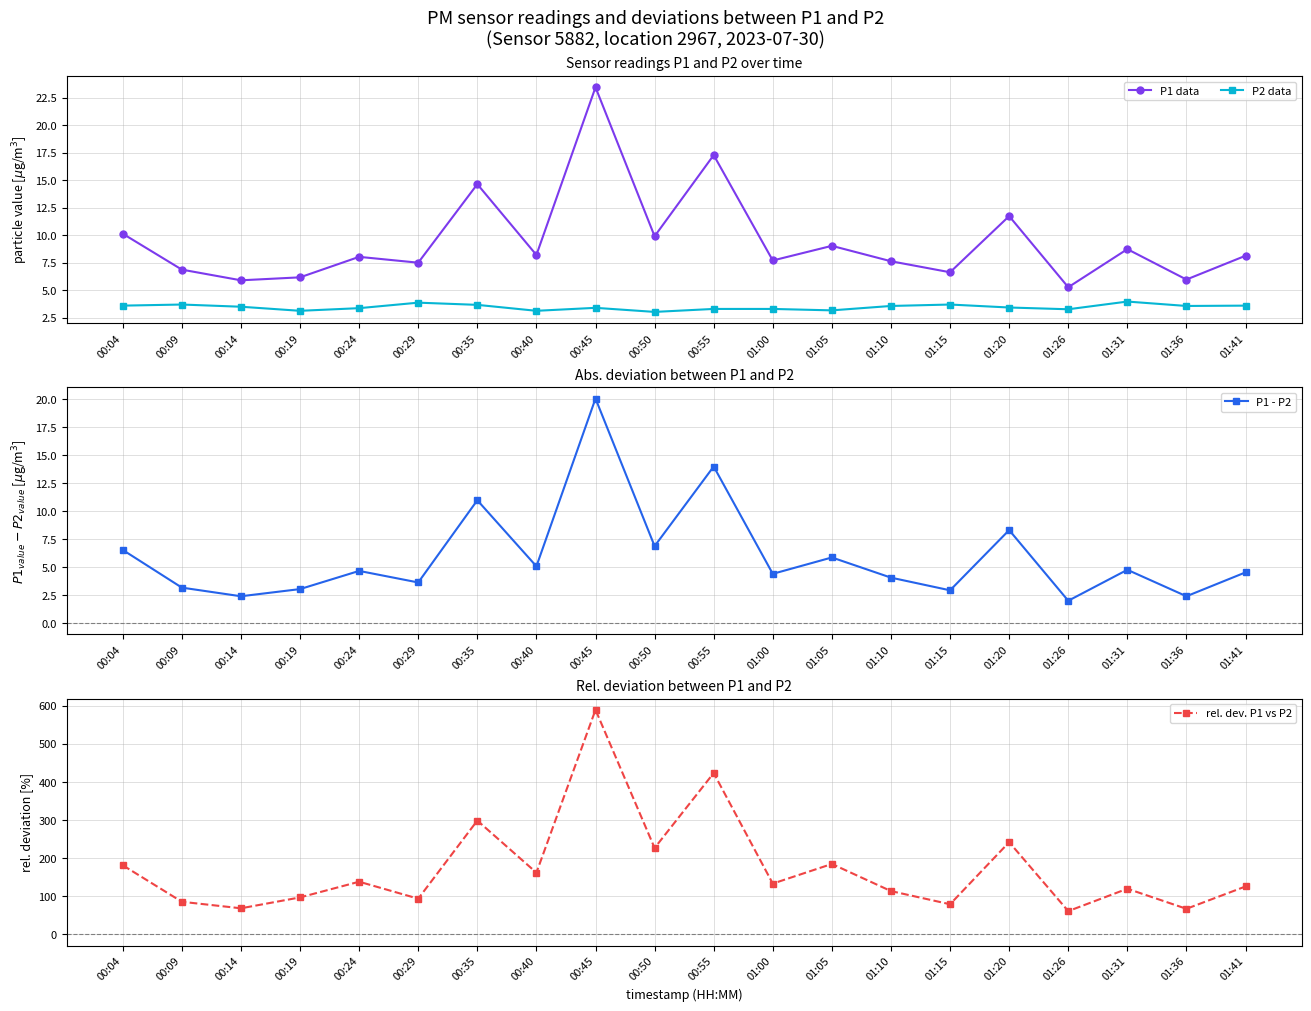

What is the label of the 1st point from the right?

01:41